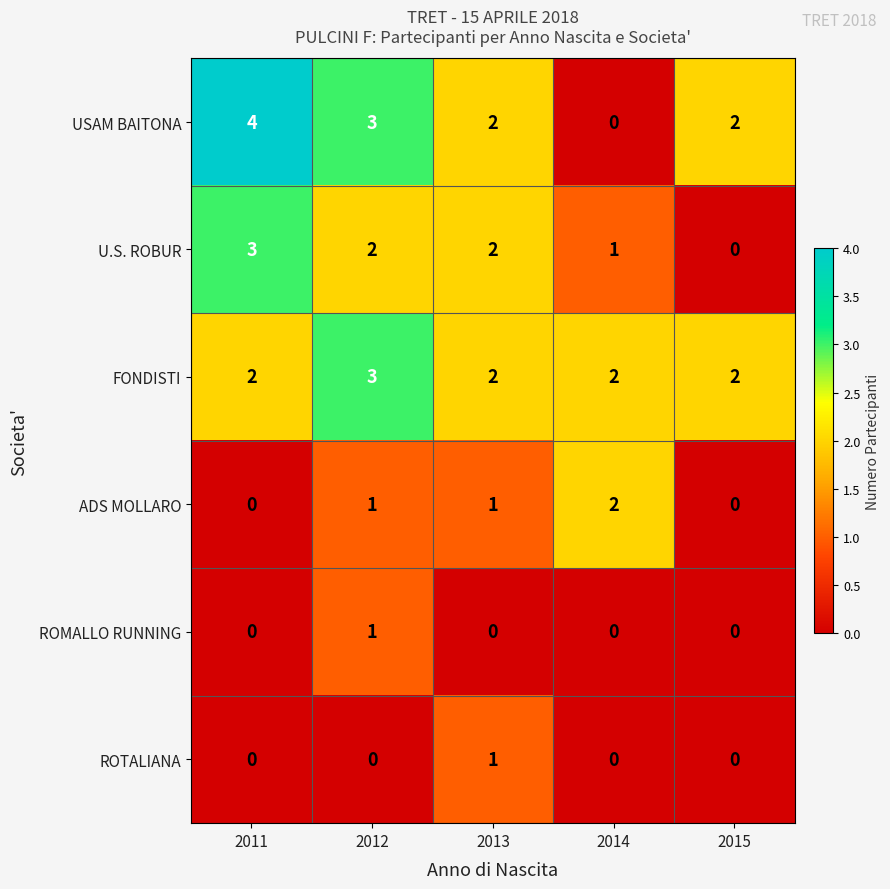

The ROTALIANA series shows 0 at 2011. True or false?

True